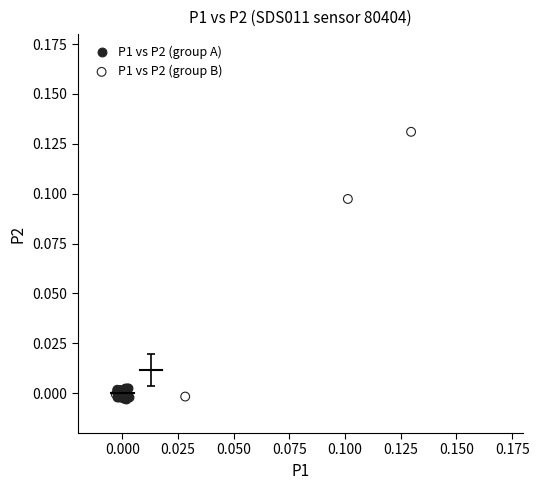

Which series has the largest Y range (max minus min)?

P1 vs P2 (group B)